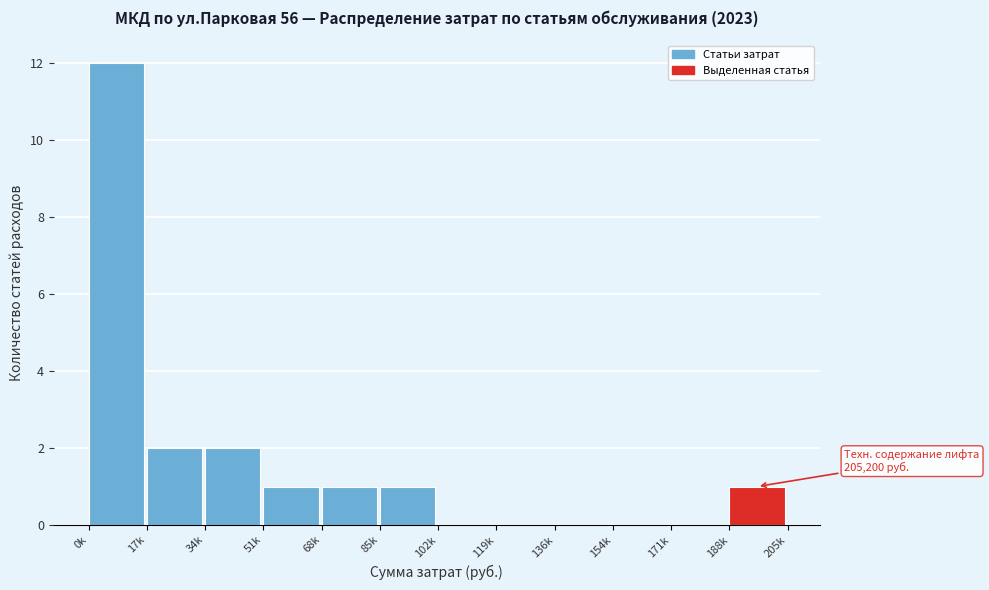

Reading right to left, list all the values displayed in this chart.

188k=1	171k=0	154k=0	136k=0	119k=0	102k=0	85k=1	68k=1	51k=1	34k=2	17k=2	0k=12